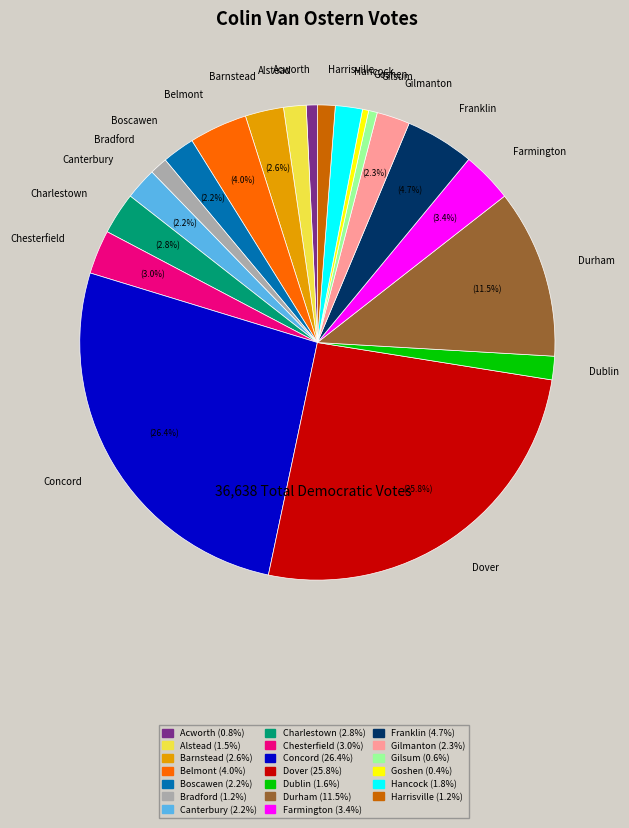

Do Franklin and Concord together represent more than half of the pie?

No